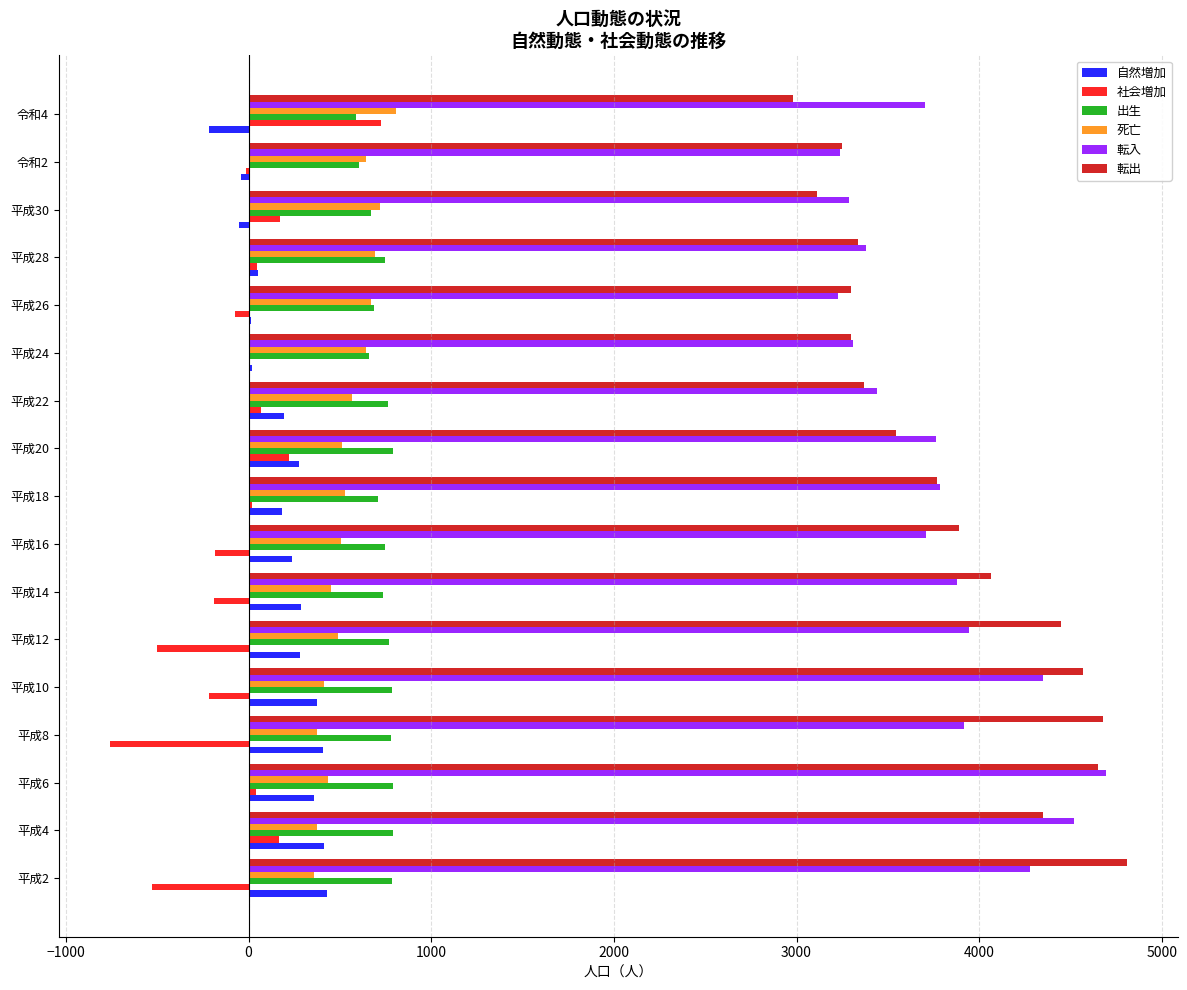

Which series changed the most between 平成14 and 平成24?

転出